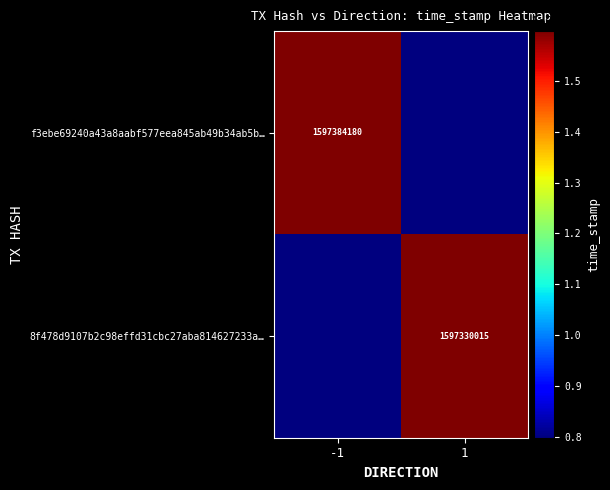

The value of 8f478d9107b2c98effd31cbc27aba814627233a… at 1 is 1597330015.0. True or false?

True